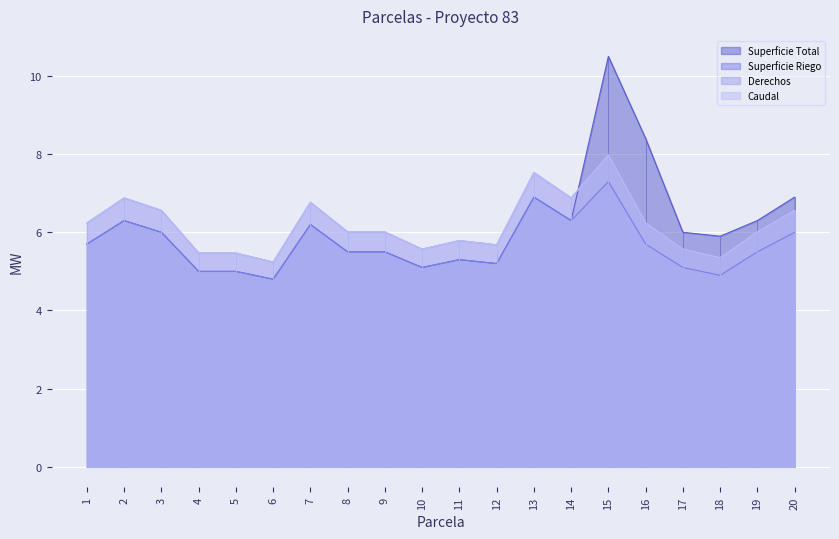

What is the difference between the Superficie Riego values at 14 and 7?

0.1